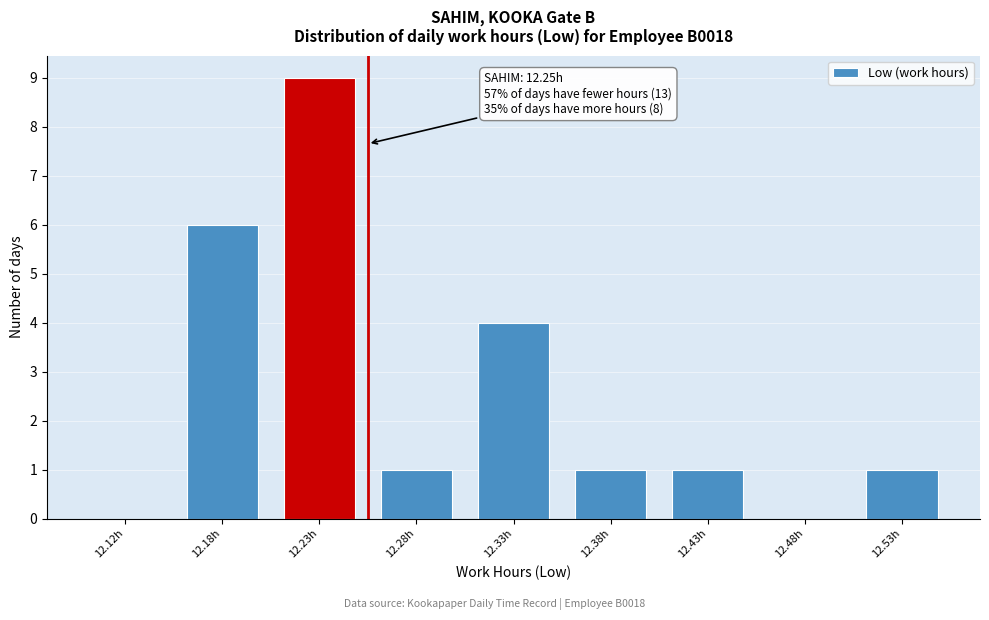

Reading left to right, extract all data points from this chart.

12.12h=0	12.18h=6	12.23h=9	12.28h=1	12.33h=4	12.38h=1	12.43h=1	12.48h=0	12.53h=1